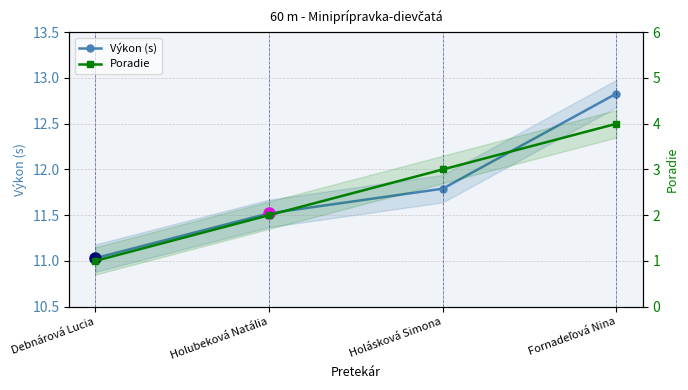

What is the label of the 2nd point from the right?

Holásková Simona